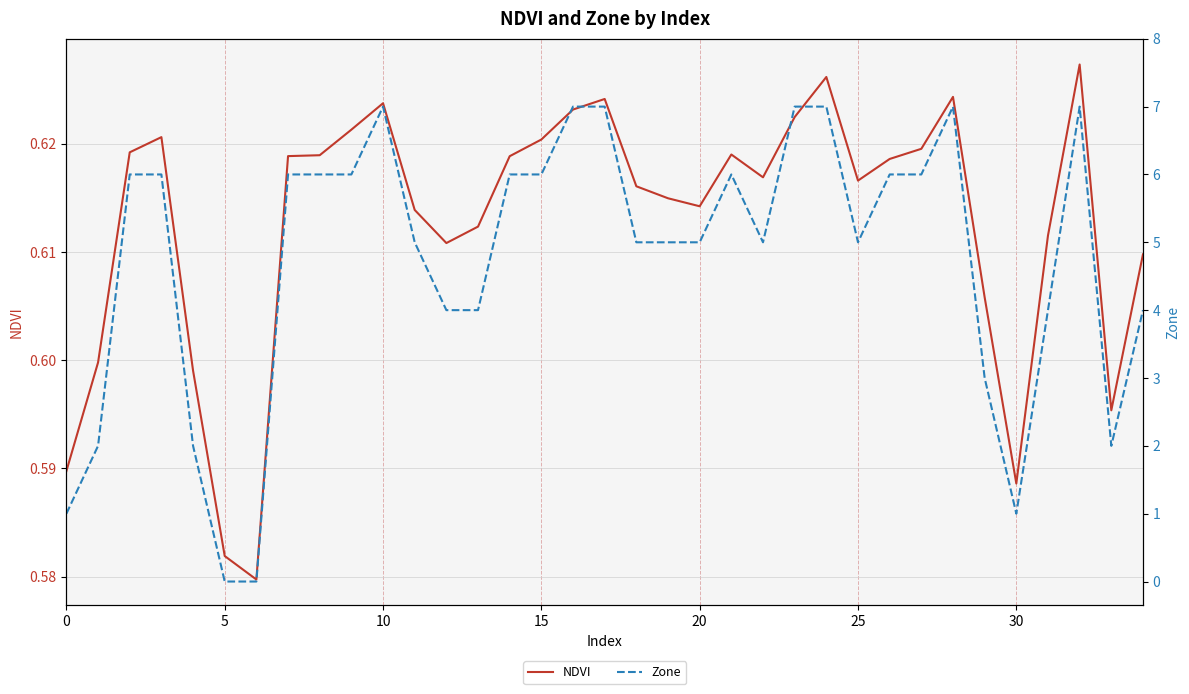

Where is Zone nearest to the value 3?

29